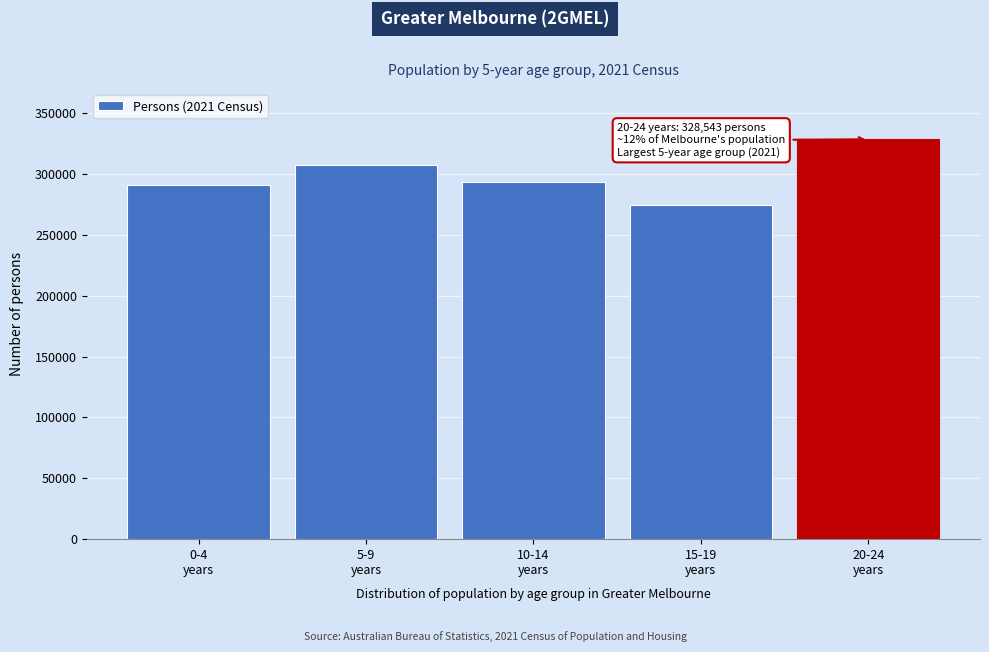

Reading right to left, list all the values displayed in this chart.

328543	274698	293410	307523	290649